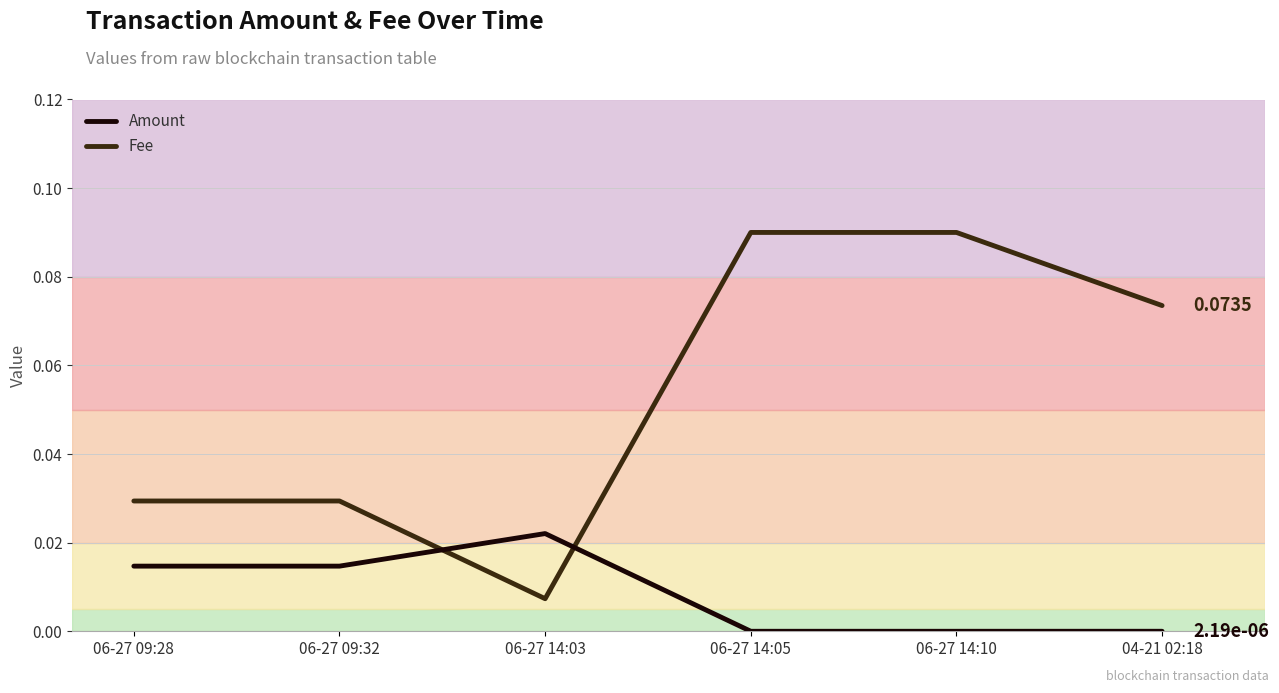

List the series in order of their overall mean, lowest first.

Amount, Fee